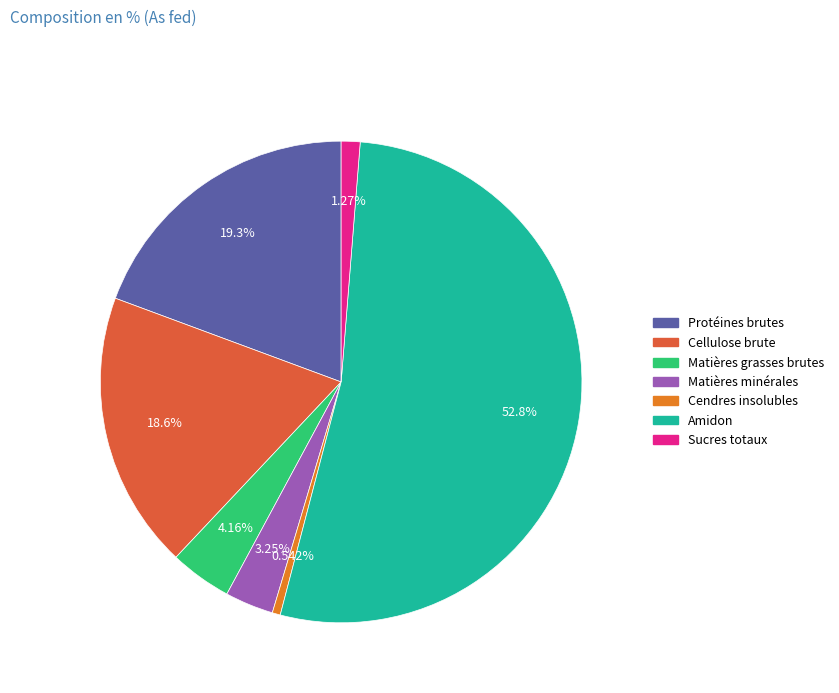

How much of the chart is everything except Cendres insolubles?

99.5%